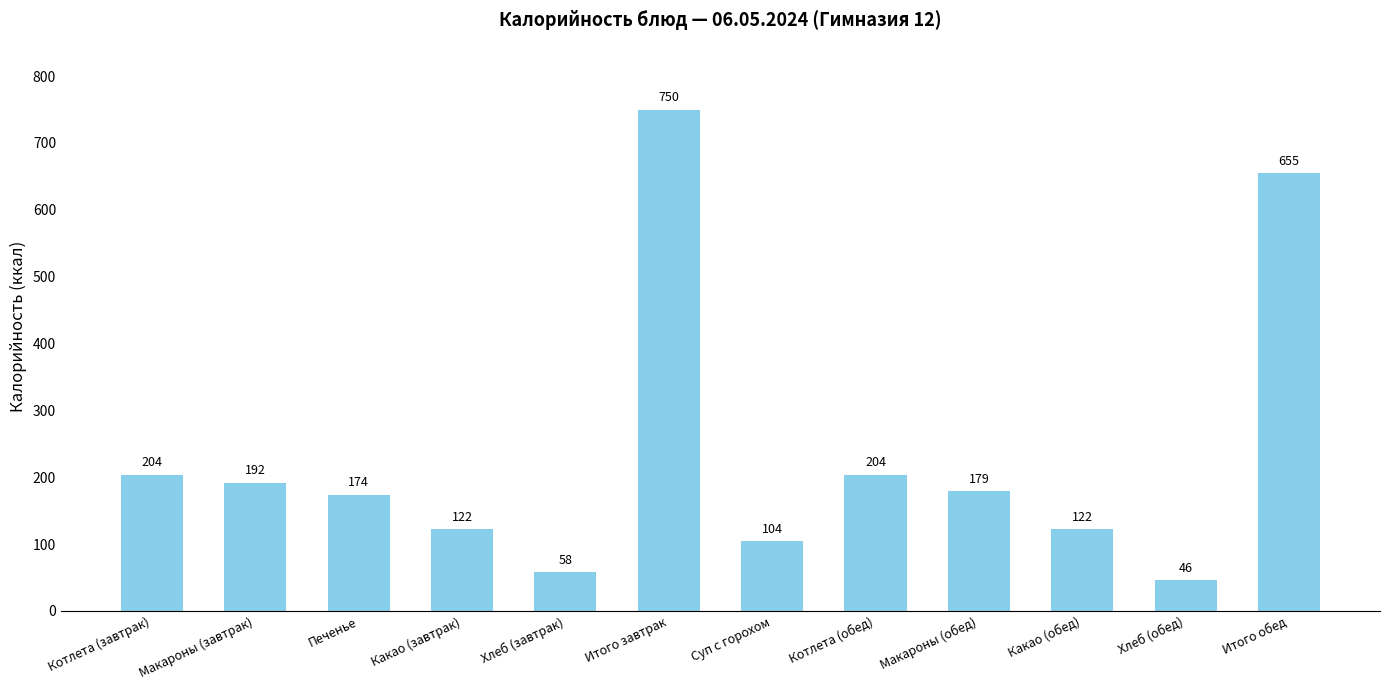

Which category has the highest value across all series?

Итого завтрак